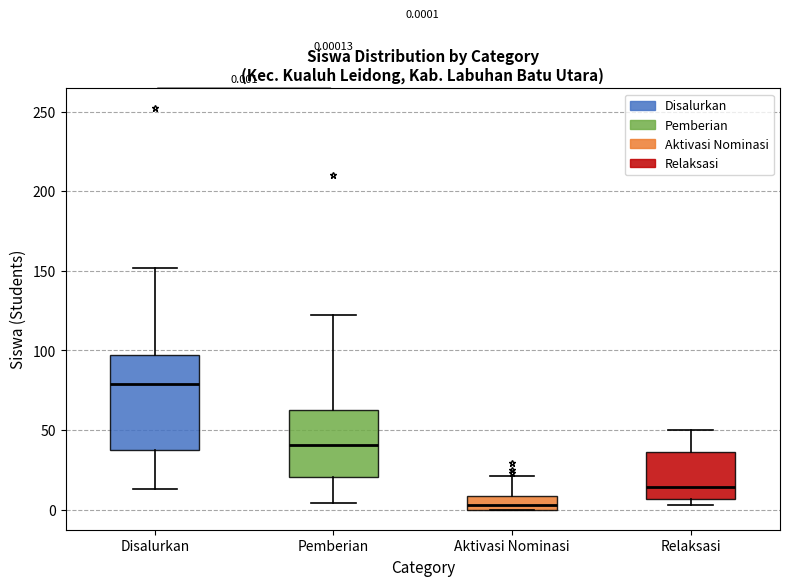

Which box has the lowest median line?

Aktivasi Nominasi